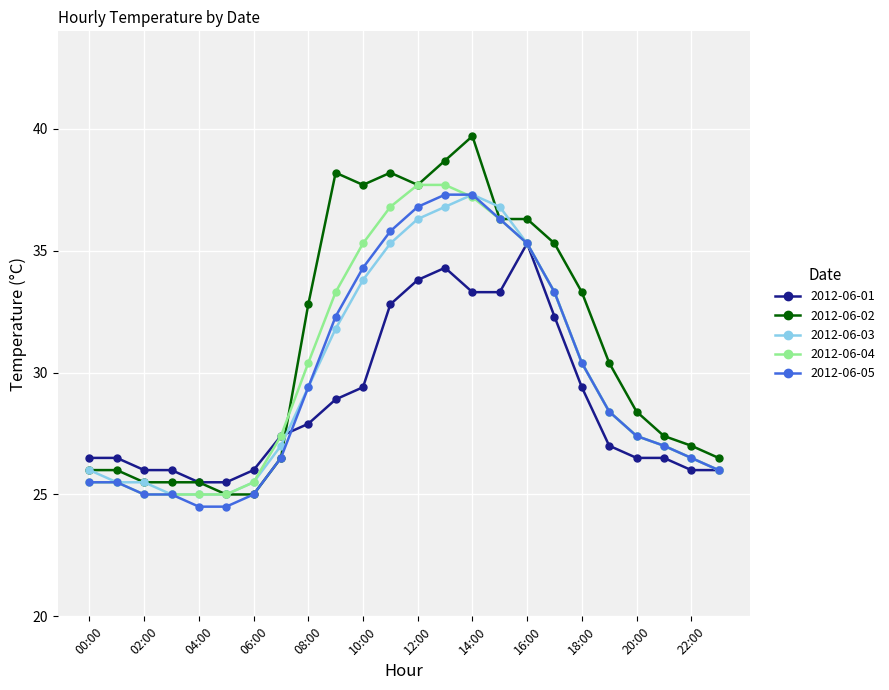

Which series has the largest total across all categories?

2012-06-02